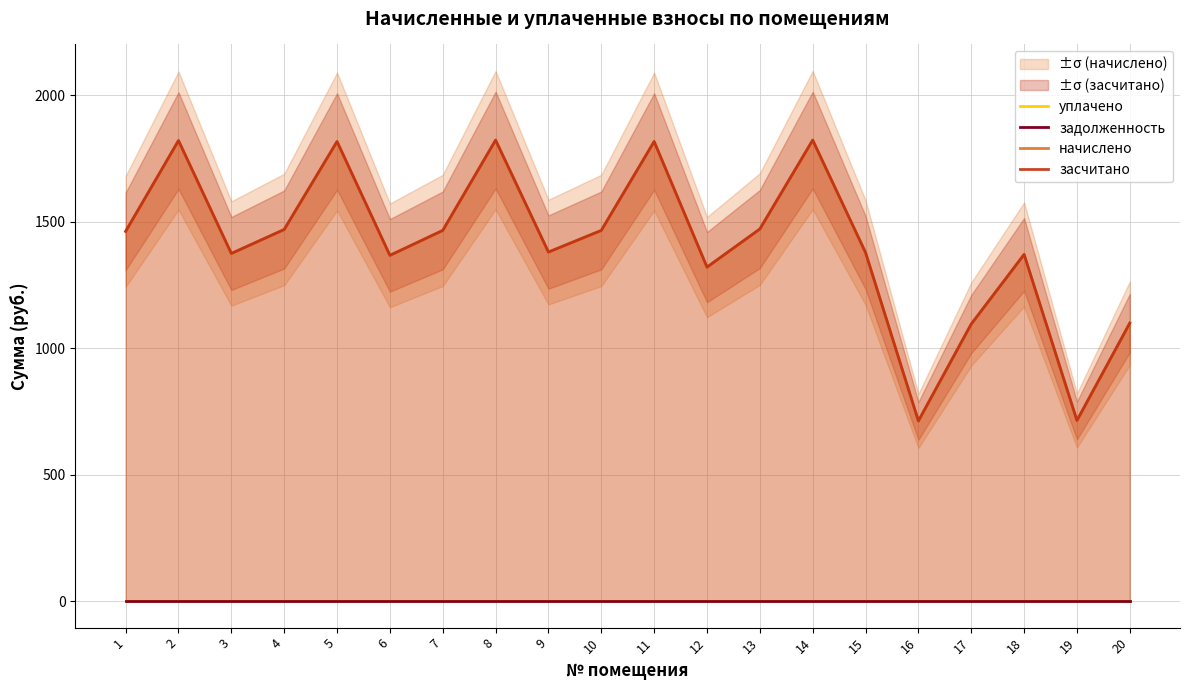

What is the difference between the second highest and second lowest values in the засчитано series?

1108.6